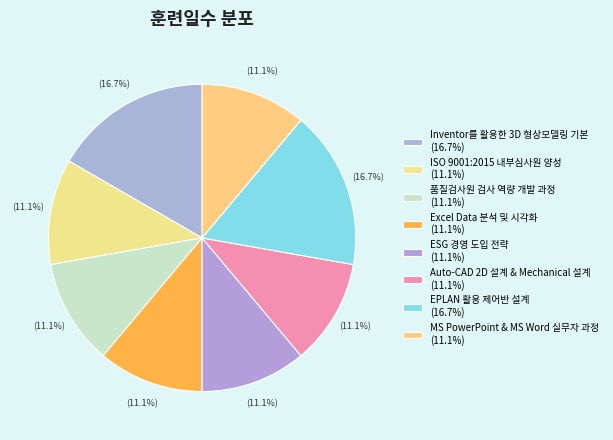

To the nearest percent, what portion does Auto-CAD 2D 설계 & Mechanical 설계 represent?

11%